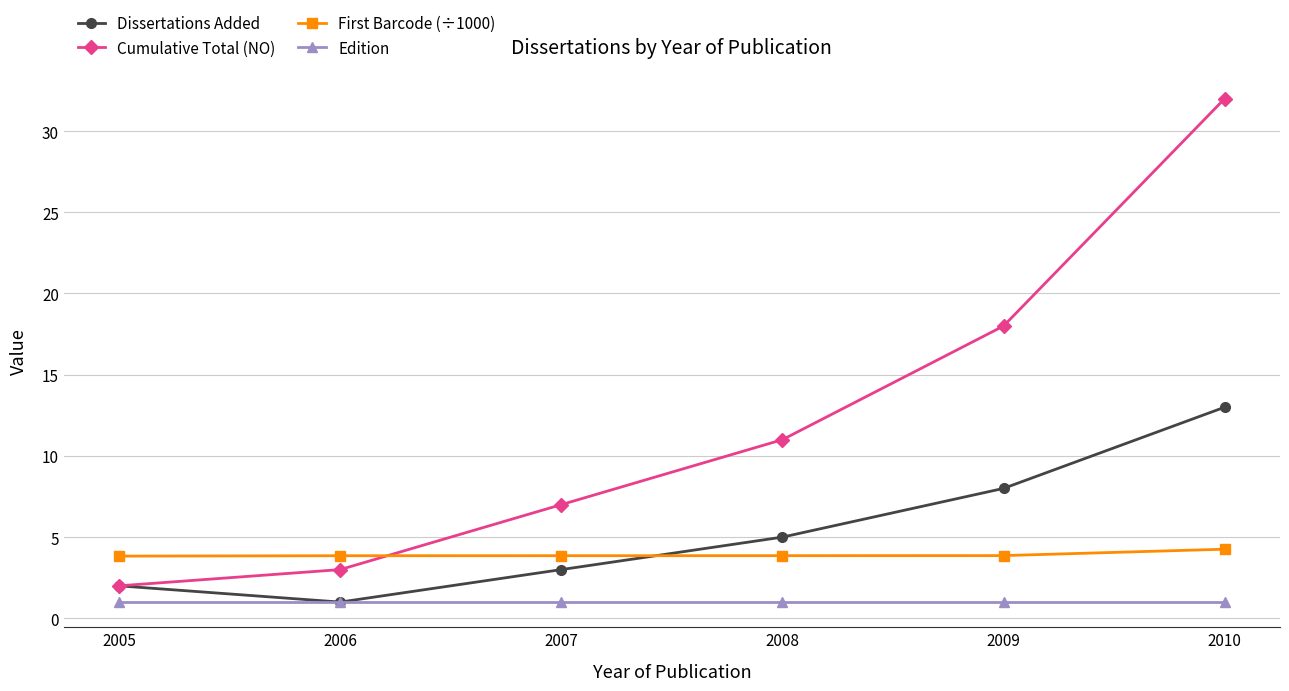

What is the spread (max minus min) of values at 2010?

31.0